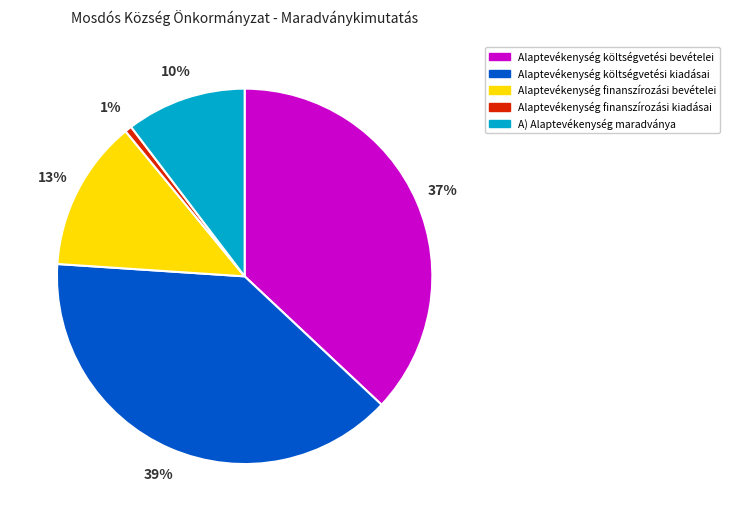

To the nearest percent, what is the difference between the largest and smallest slice percentages?

38%